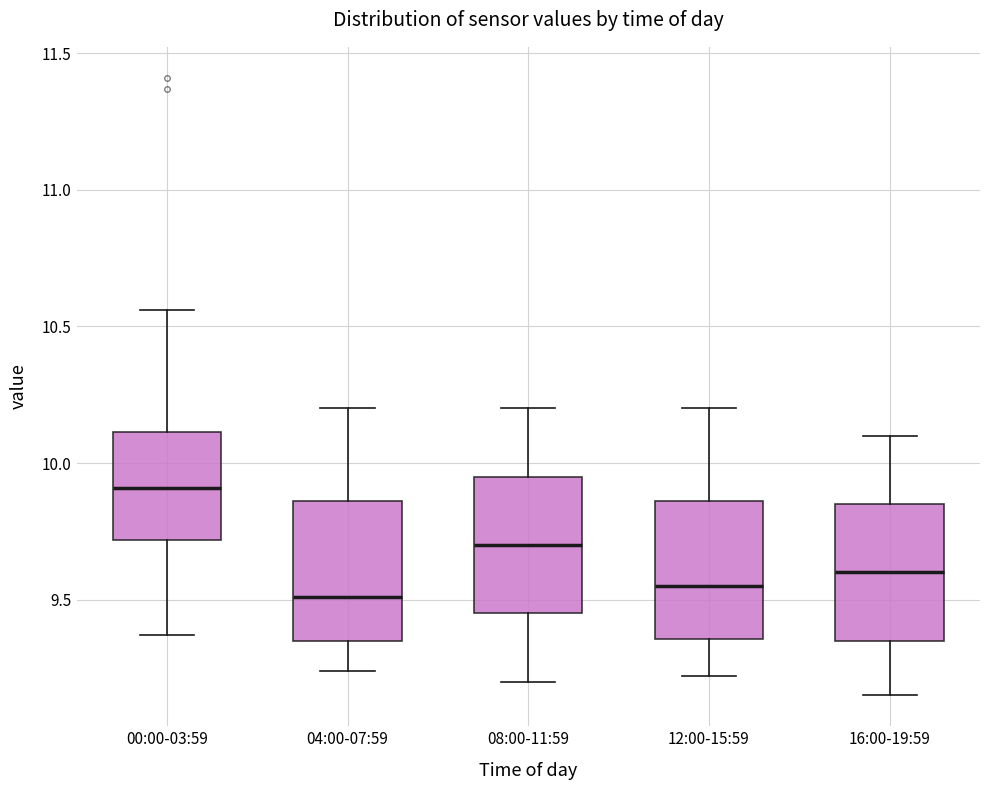

Reading left to right, transcribe this box plot: for each box, give where its median line is, the range the box spans, and where its two whiskers end, as read against the y-axis. The values are not printed on the chart, so give them approximately, as read against the axis.

00:00-03:59: median 9.90, box 9.70 to 10.10, whiskers 9.35 to 10.55
04:00-07:59: median 9.50, box 9.35 to 9.85, whiskers 9.25 to 10.20
08:00-11:59: median 9.70, box 9.45 to 9.95, whiskers 9.20 to 10.20
12:00-15:59: median 9.55, box 9.35 to 9.85, whiskers 9.20 to 10.20
16:00-19:59: median 9.60, box 9.35 to 9.85, whiskers 9.15 to 10.10